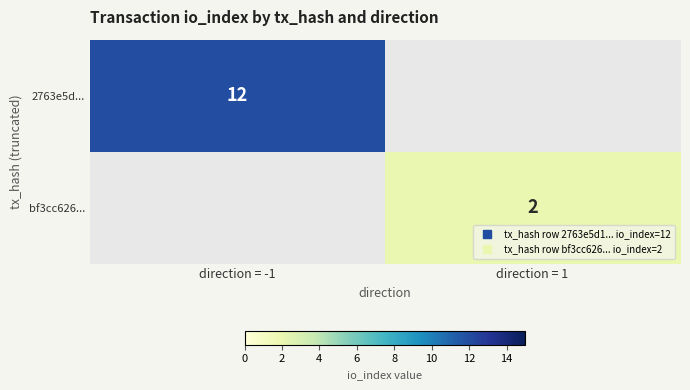

True or false: 2763e5d... has a value of 19.0 at direction = -1.

False